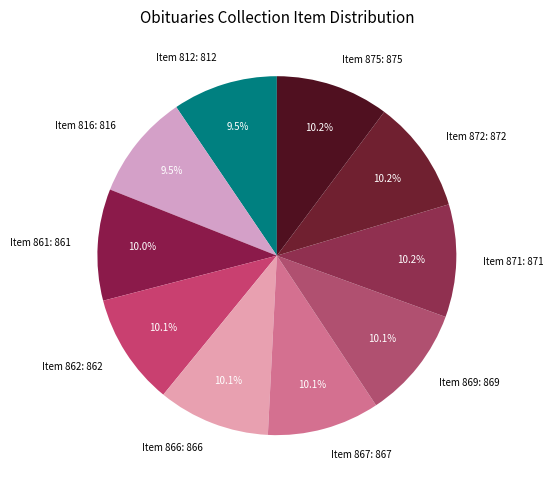

What percentage is NOT represented by Item 861: 861?

90.0%